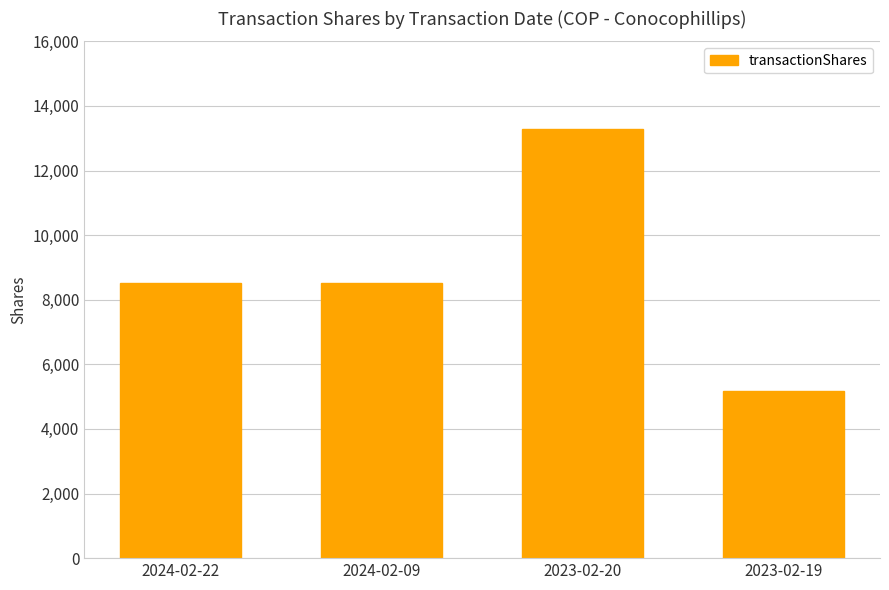

Reading left to right, transcribe all the data shown in this chart.

8505	8505	13297	5166